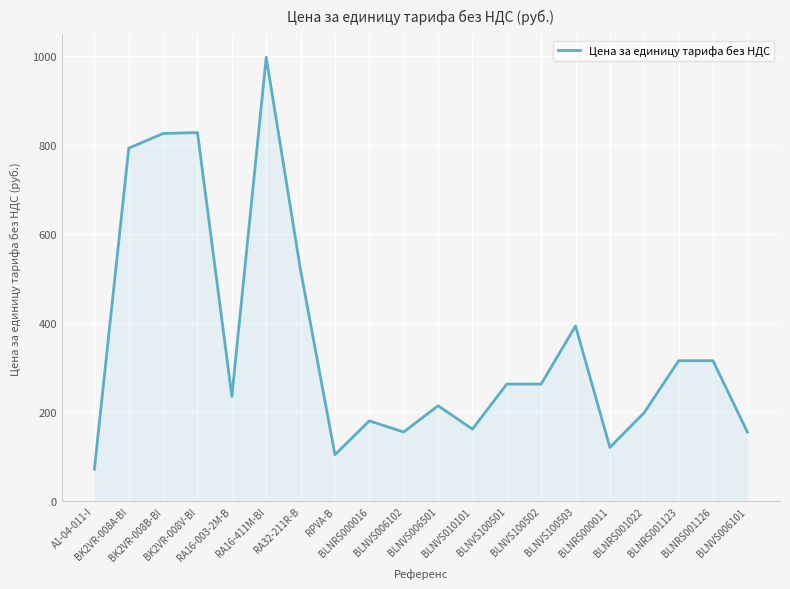

Does the chart display data point markers on the line(s)?

No